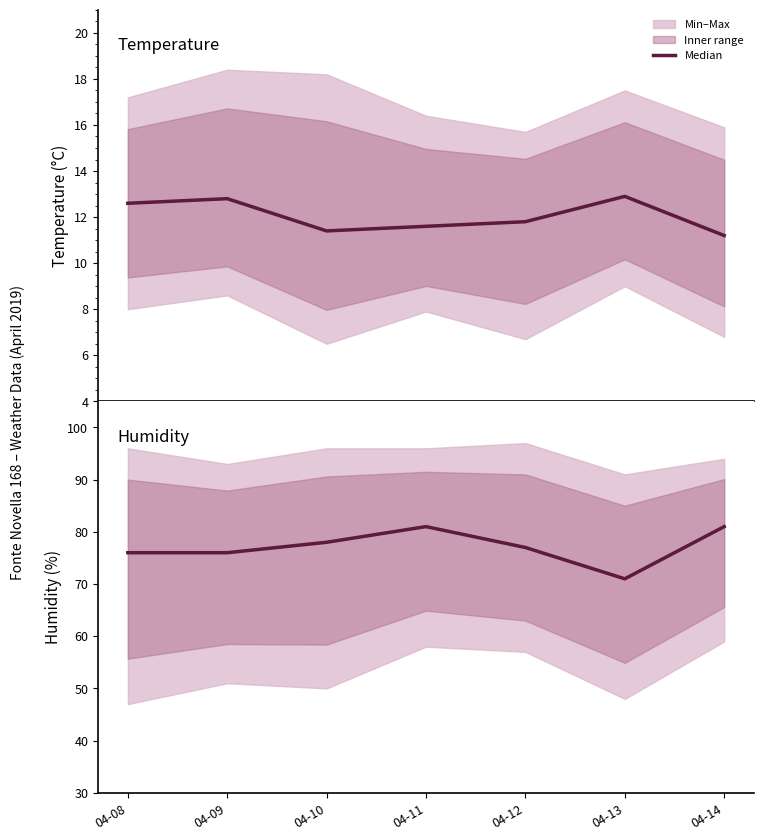

Which series has the largest total across all categories?

Humidity Med